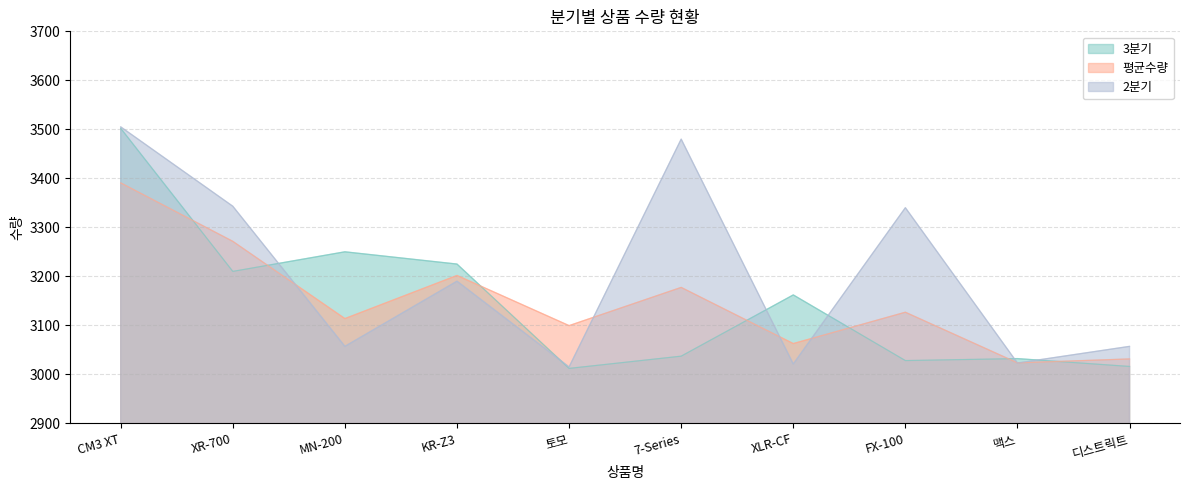

What is the difference between the 3분기 values at CM3 XT and KR-Z3?

277.0